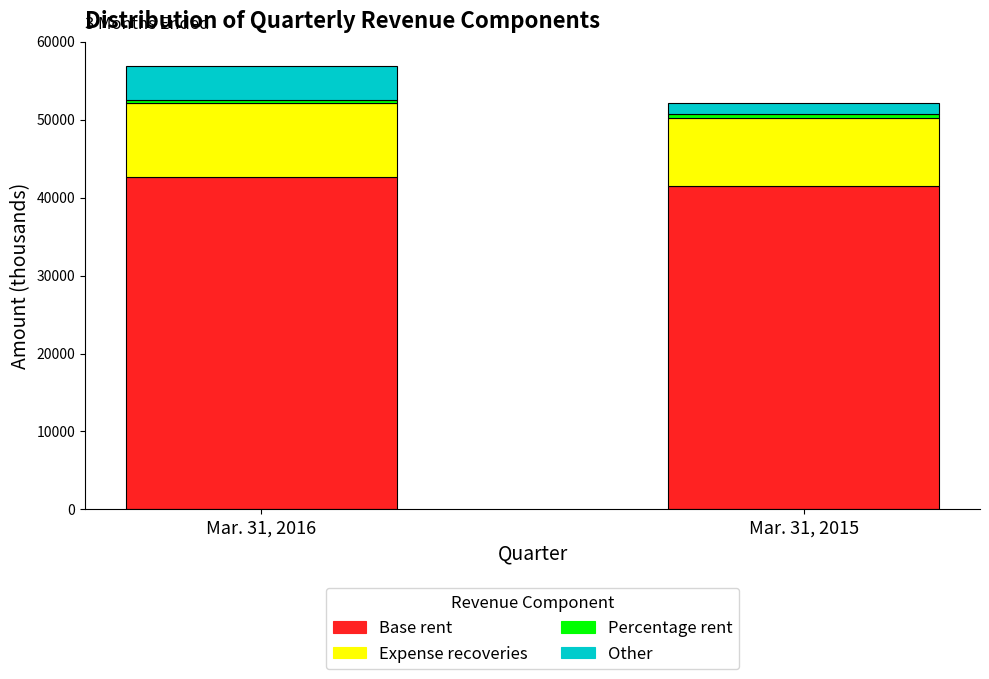

The value of Base rent at Mar. 31, 2016 is 42607. True or false?

True